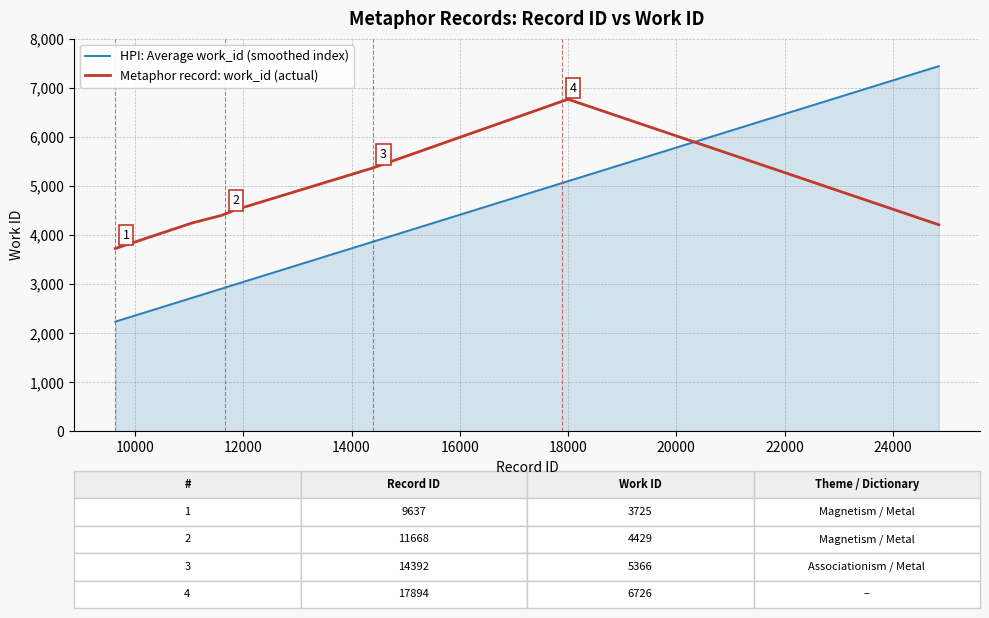

Which series has the largest total across all categories?

Metaphor record: work_id (actual)